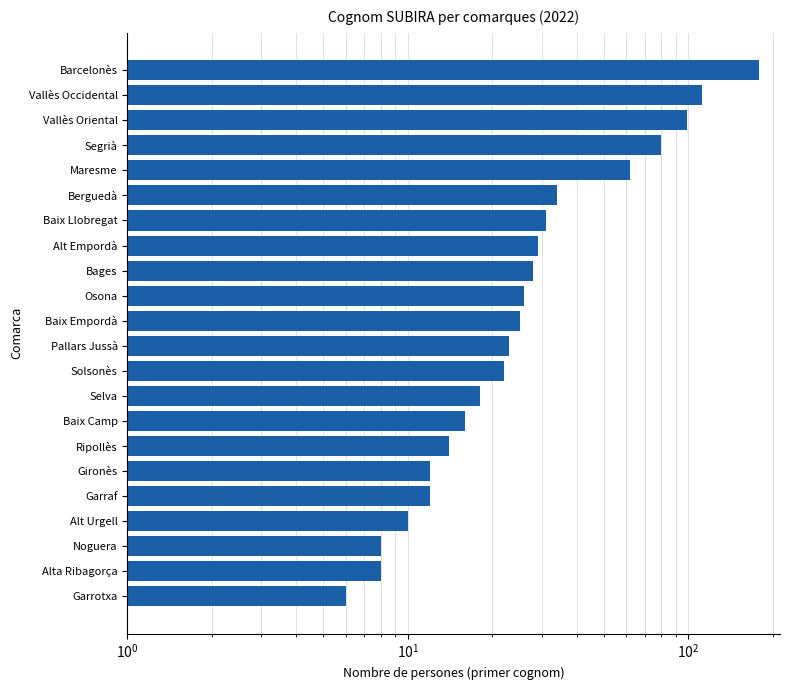

What is the sum of the values at Alt Urgell and Alta Ribagorça?

18